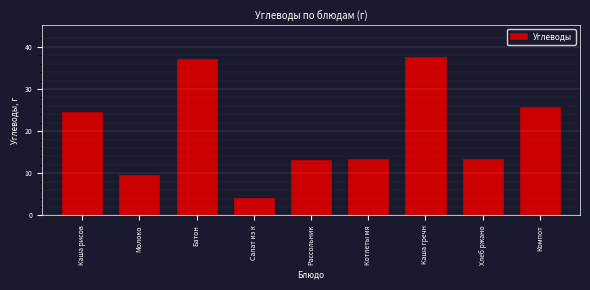

Reading right to left, transcribe all the data shown in this chart.

25.7	13.5	37.7	13.5	13.2	4.1	37.1	9.6	24.6